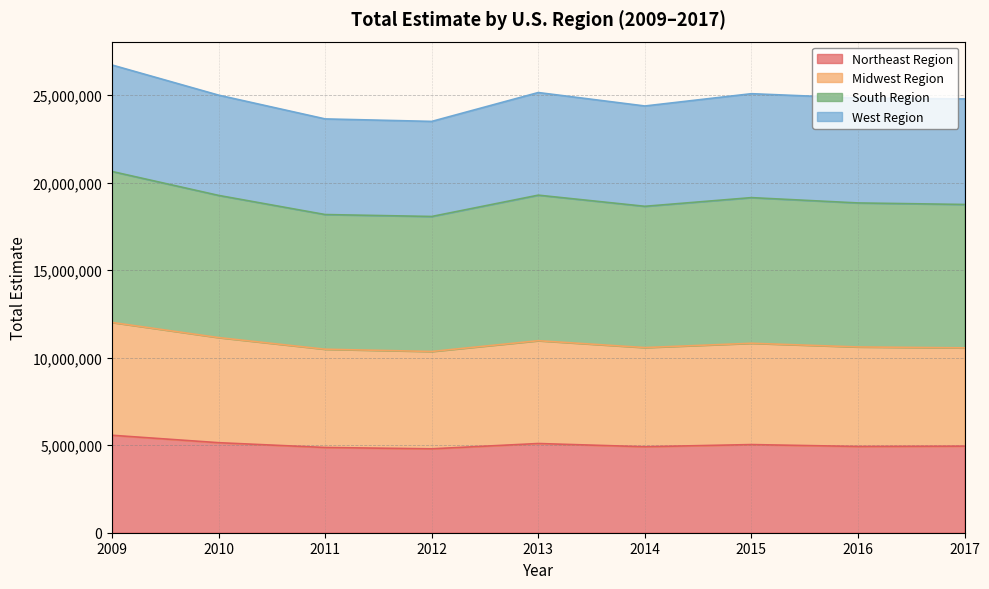

True or false: Midwest Region and Northeast Region cross at least once.

False